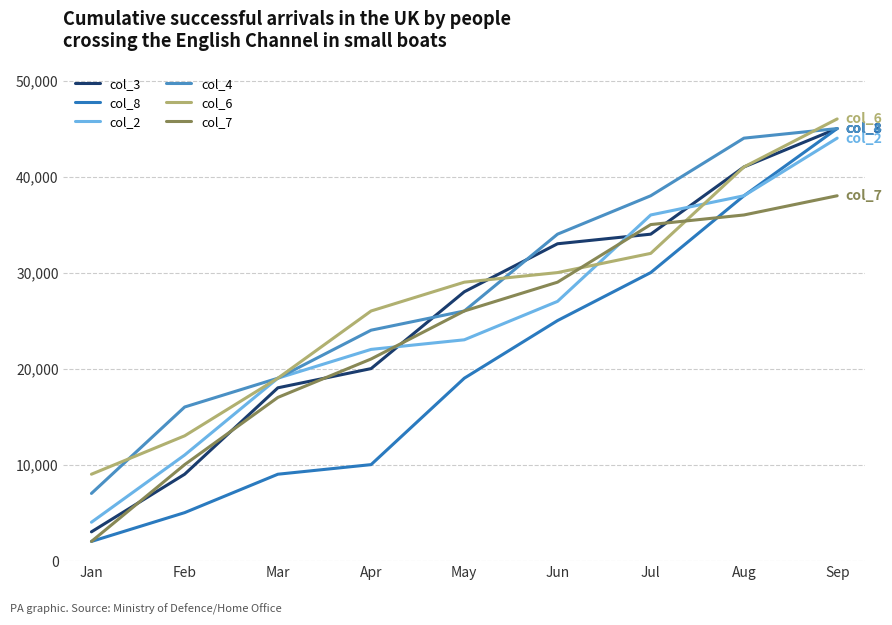

Which series ends up on top after the final intersection of col_7 and col_8?

col_8